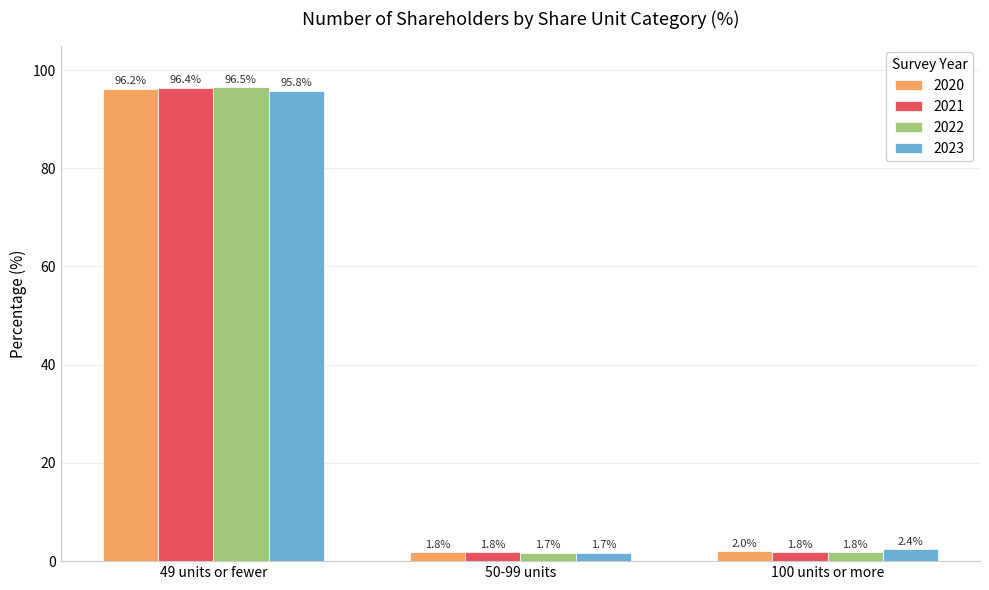

Which category has the highest value in the 2021 series?

49 units or fewer